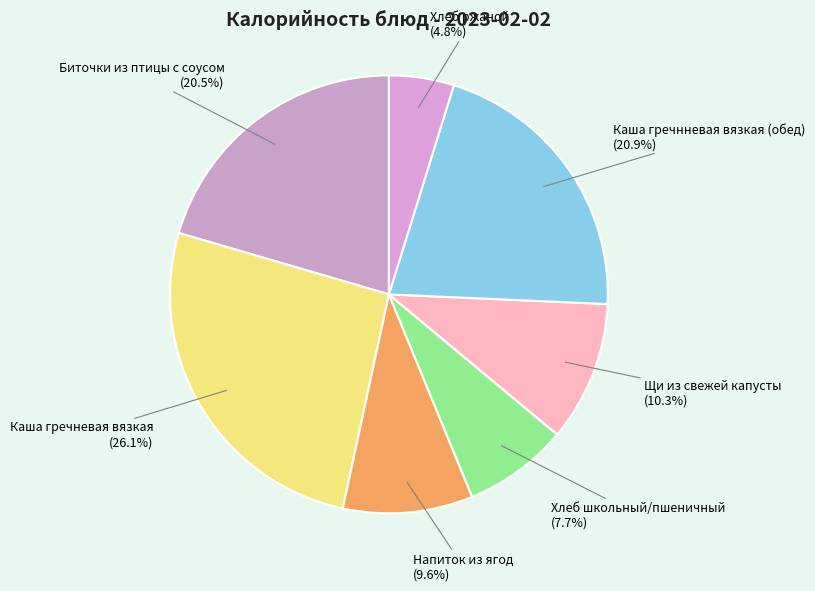

To the nearest percent, what is the difference between the largest and smallest slice percentages?

21%